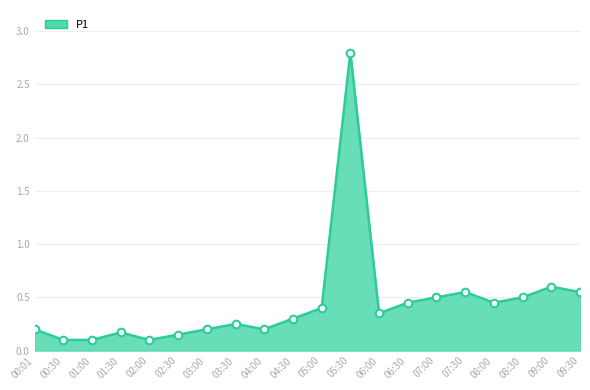

Between 05:30 and 03:30, which is larger?

05:30